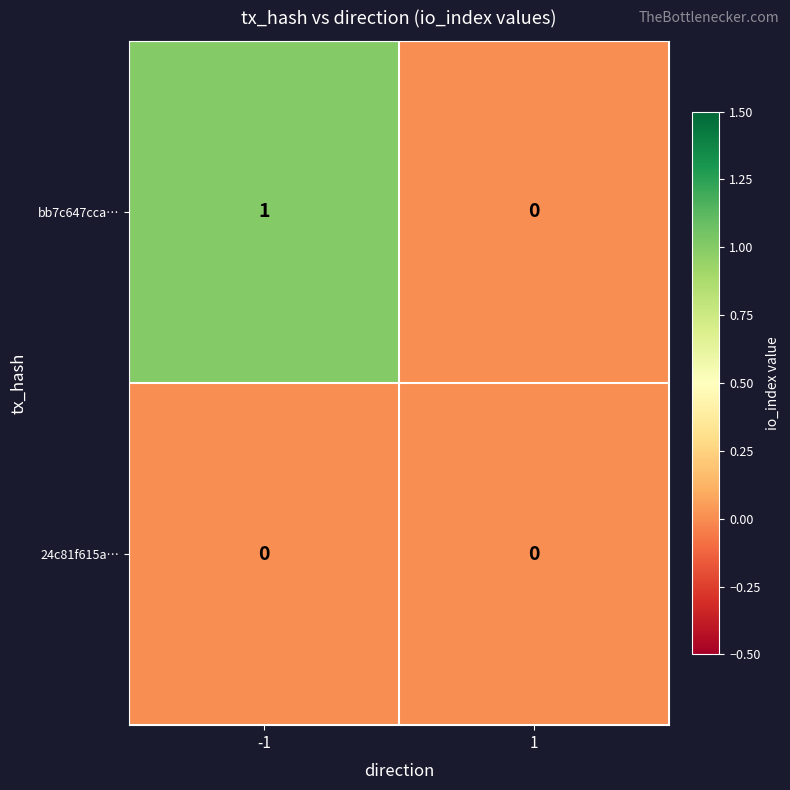

What is the greatest value displayed?

1